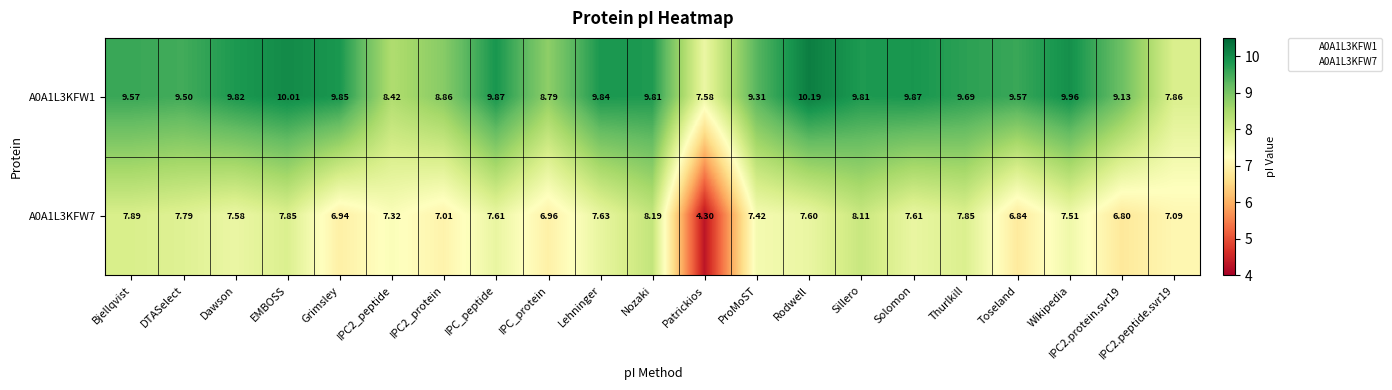

Which series has the largest range (max minus min)?

A0A1L3KFW7